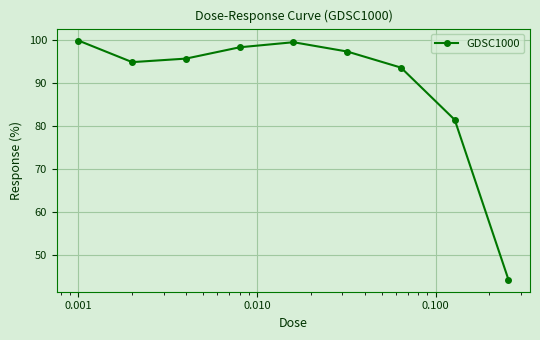

What is the value of the 5th point from the left?

99.4